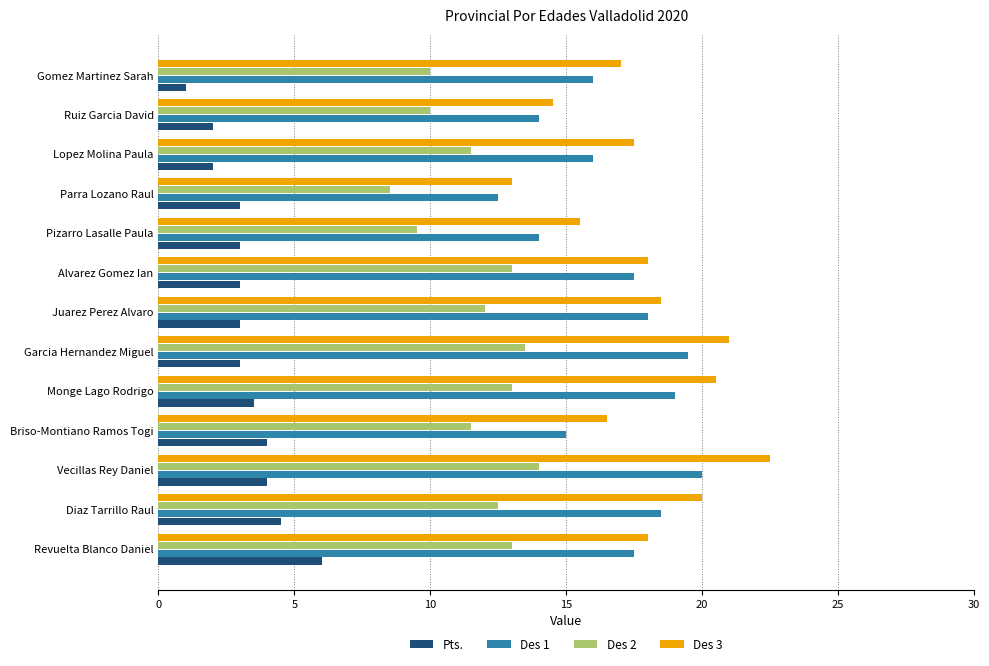

Which series has the widest spread of values?

Des 3